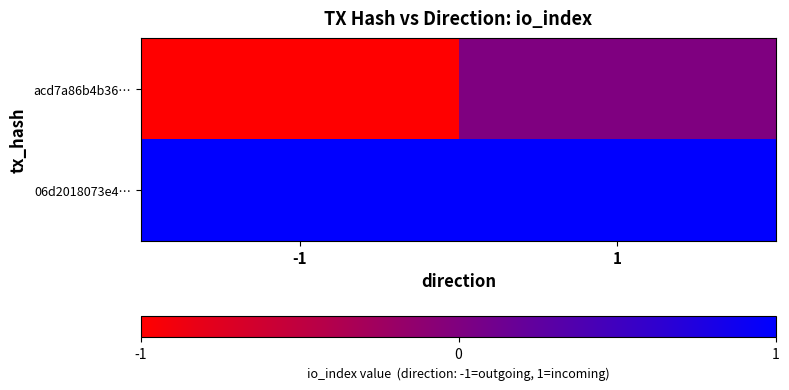

At 1, list the series in order from smallest to largest.

acd7a86b4b36…, 06d2018073e4…